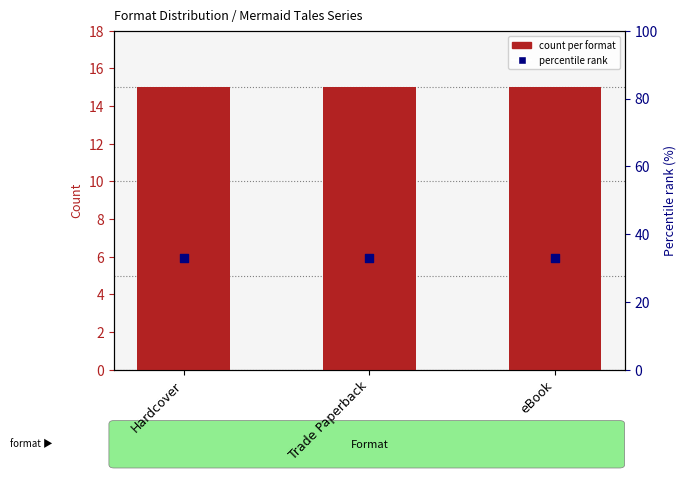

At which category is the sum across all series the highest?

Hardcover